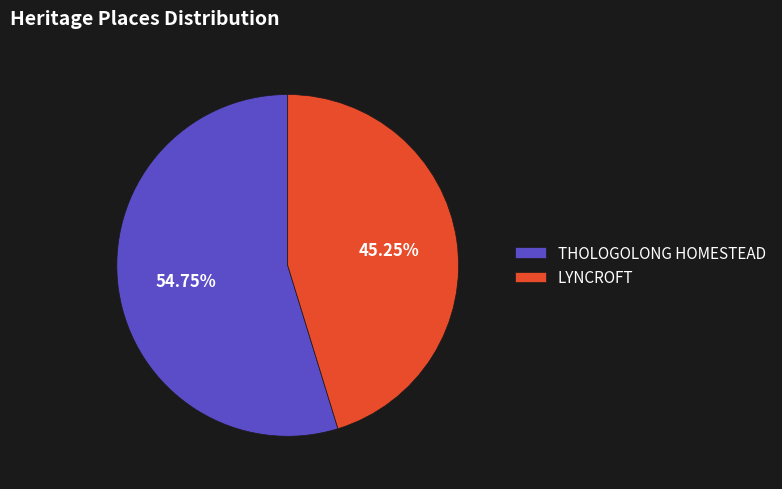

To the nearest percent, what is the difference between the largest and smallest slice percentages?

10%